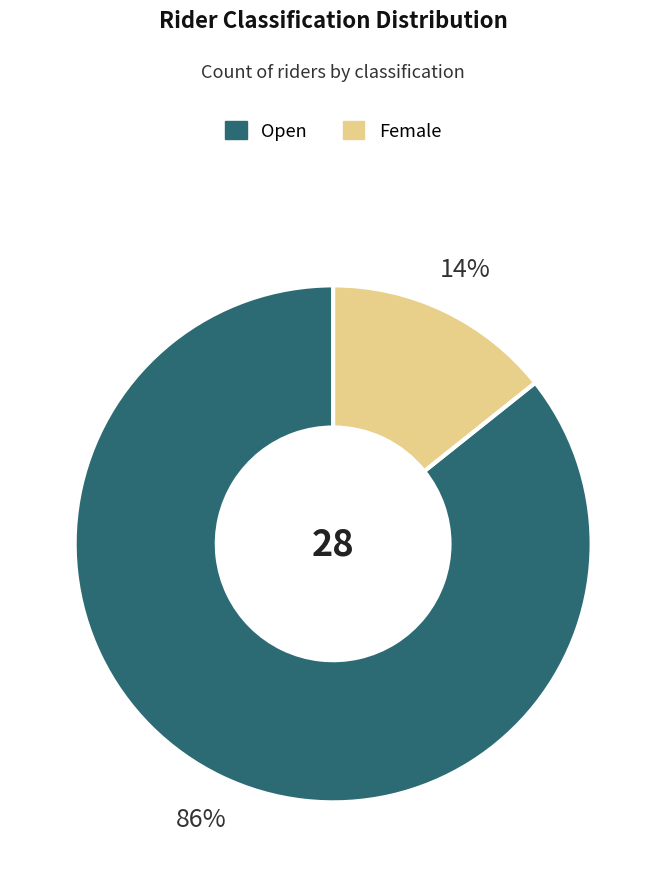

Between Open and Female, which is larger?

Open